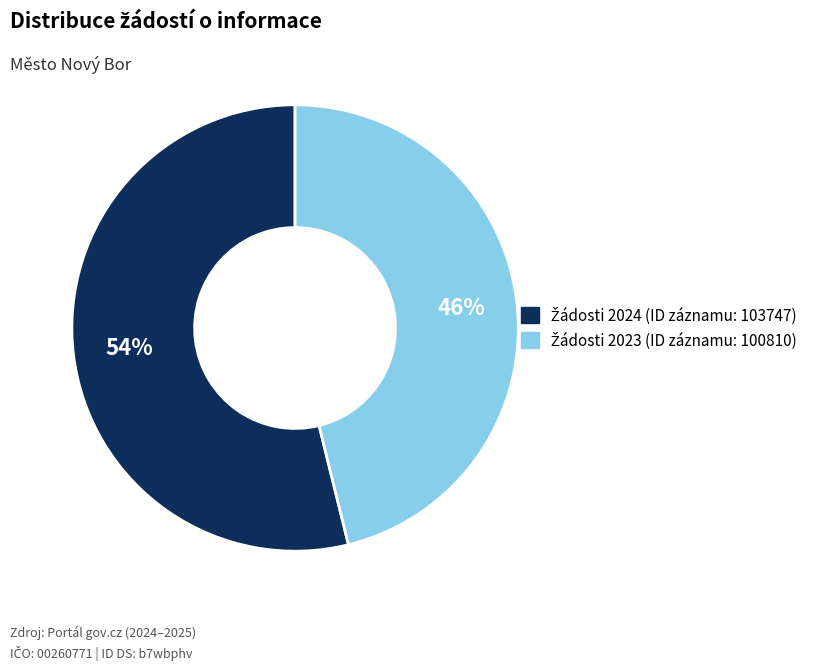

Does any single category account for the majority?

Yes